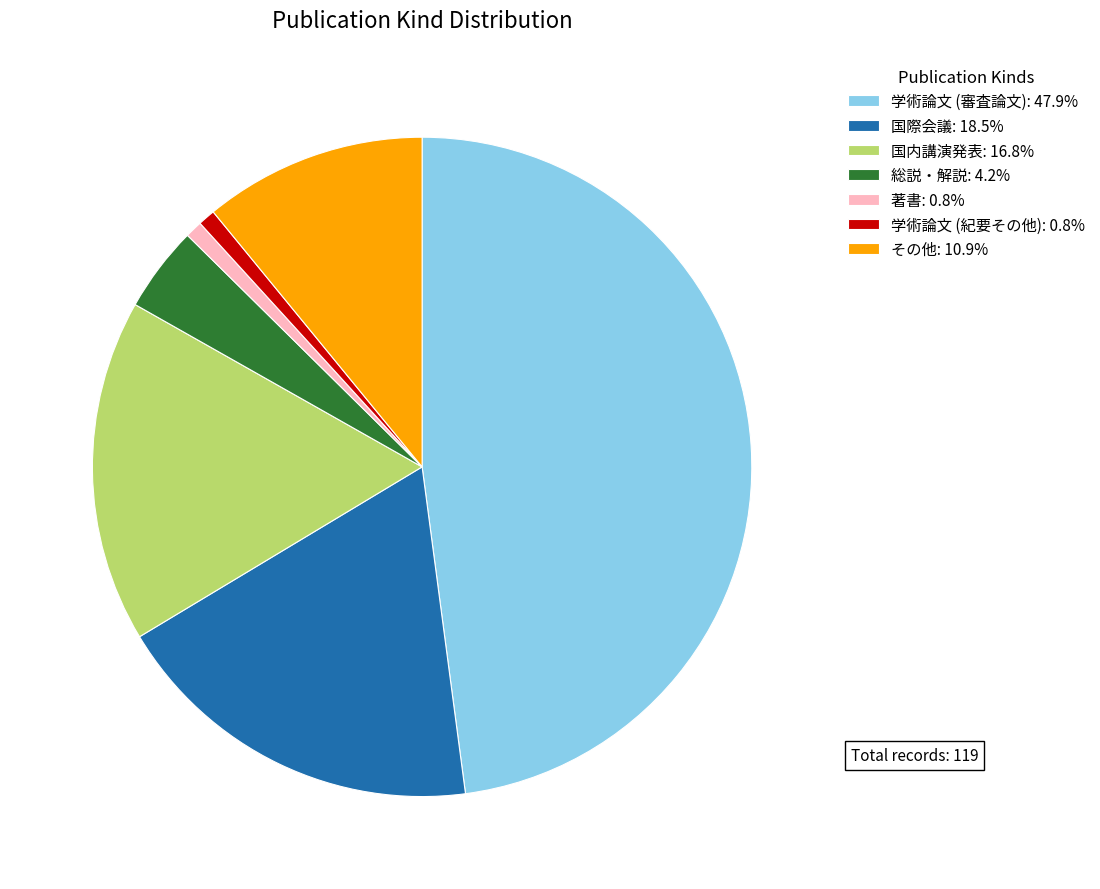

Is 学術論文 (審査論文): 47.9% the majority of the pie?

No